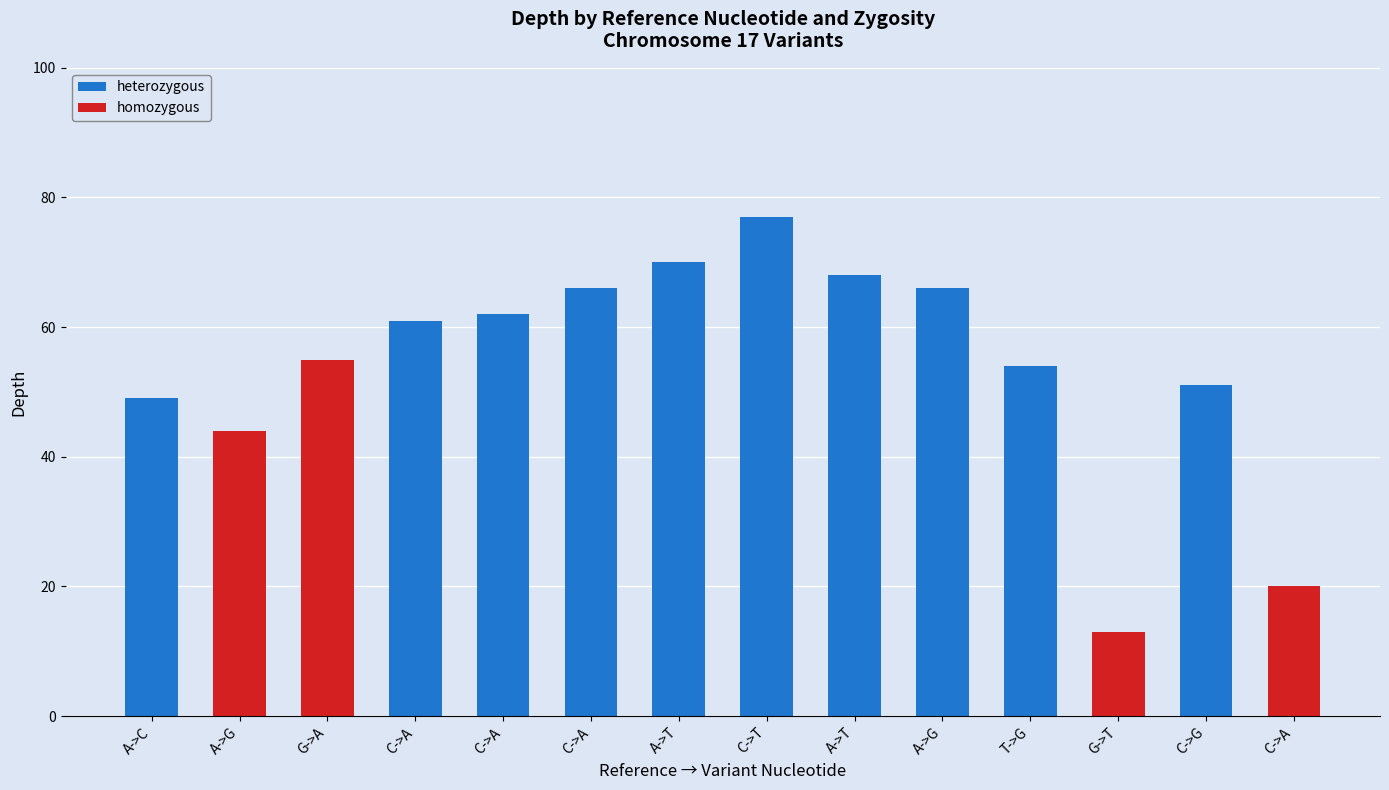

How many data points does each series have?

14